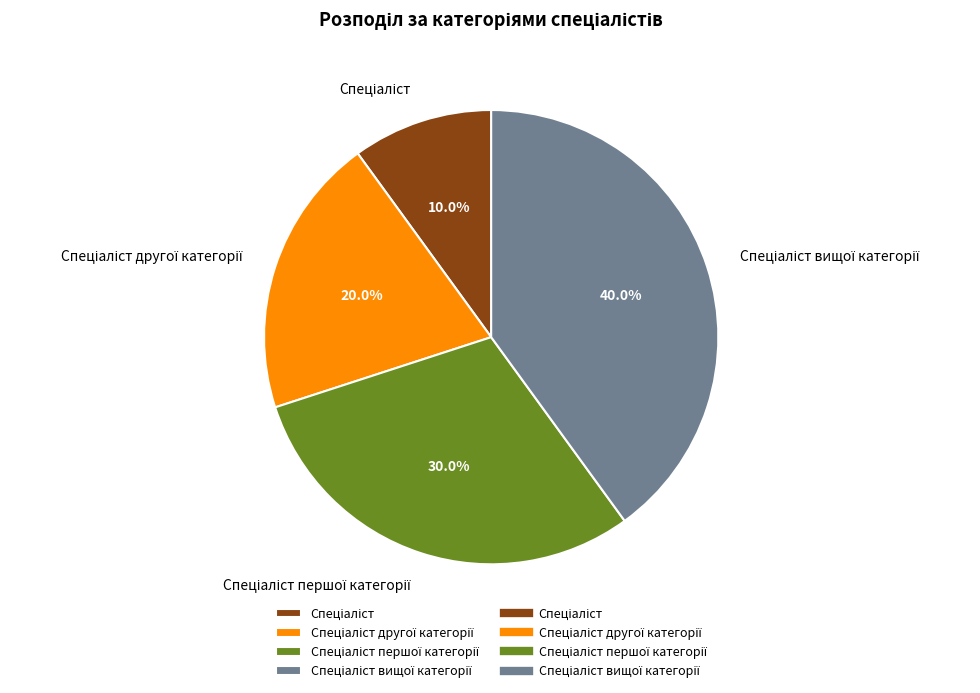

Is there a majority slice in this chart?

No